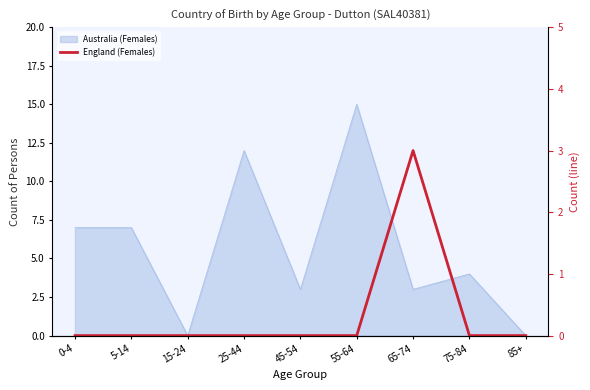

What position from the right is 85+?

1